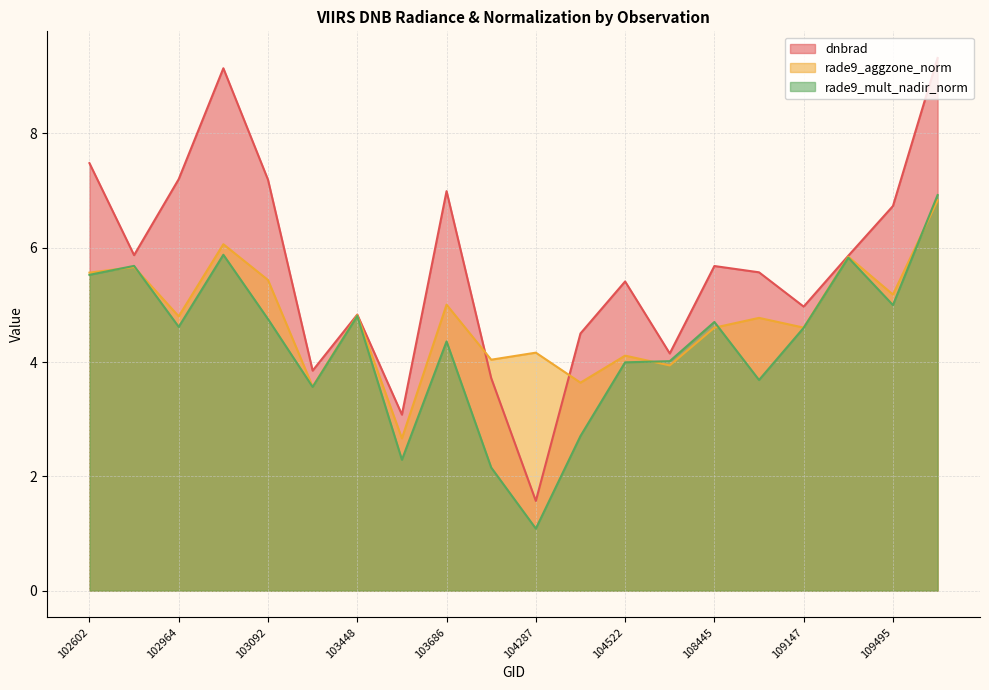

How many values in the dnbrad series are below 5?

8